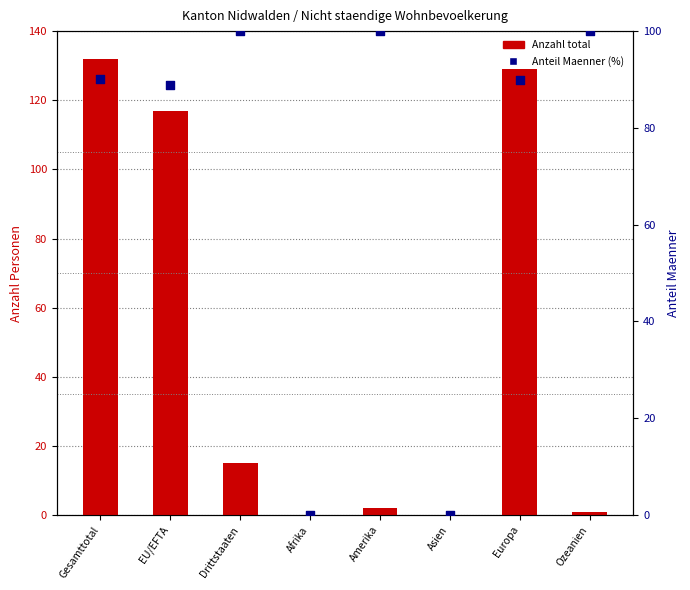

What are all the series names shown in the legend?

Anzahl total, Anteil Maenner (%)